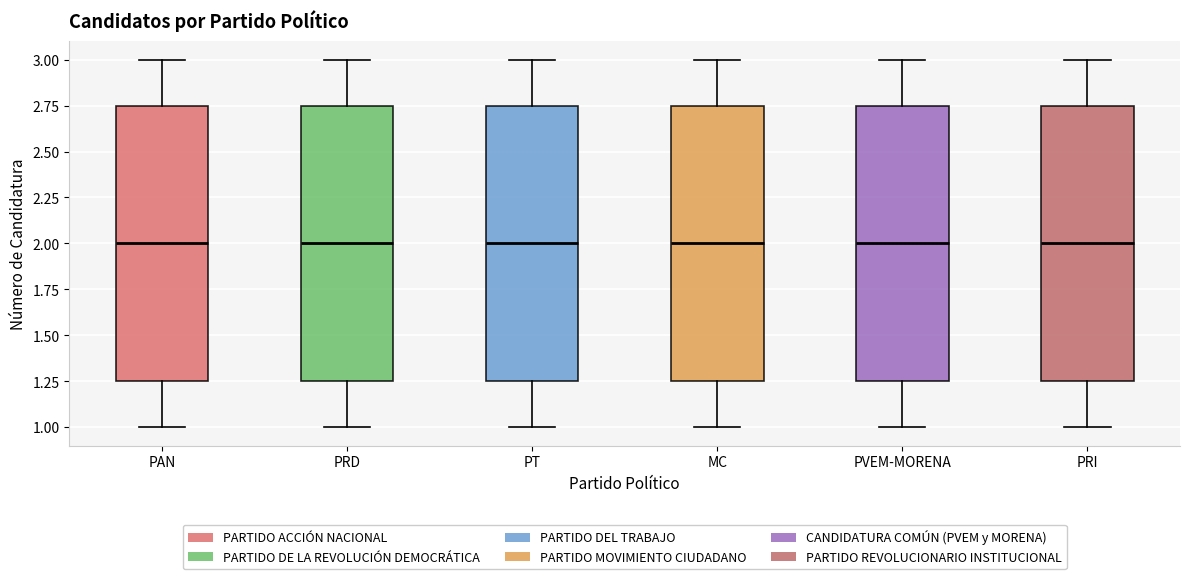

Reading left to right, read every box against the y-axis: the position of its median line, the range the box covers, and the ends of its whiskers. The values are not printed on the chart, so give them approximately, as read against the axis.

PAN: median 2.00, box 1.25 to 2.75, whiskers 1.00 to 3.00
PRD: median 2.00, box 1.25 to 2.75, whiskers 1.00 to 3.00
PT: median 2.00, box 1.25 to 2.75, whiskers 1.00 to 3.00
MC: median 2.00, box 1.25 to 2.75, whiskers 1.00 to 3.00
PVEM-MORENA: median 2.00, box 1.25 to 2.75, whiskers 1.00 to 3.00
PRI: median 2.00, box 1.25 to 2.75, whiskers 1.00 to 3.00